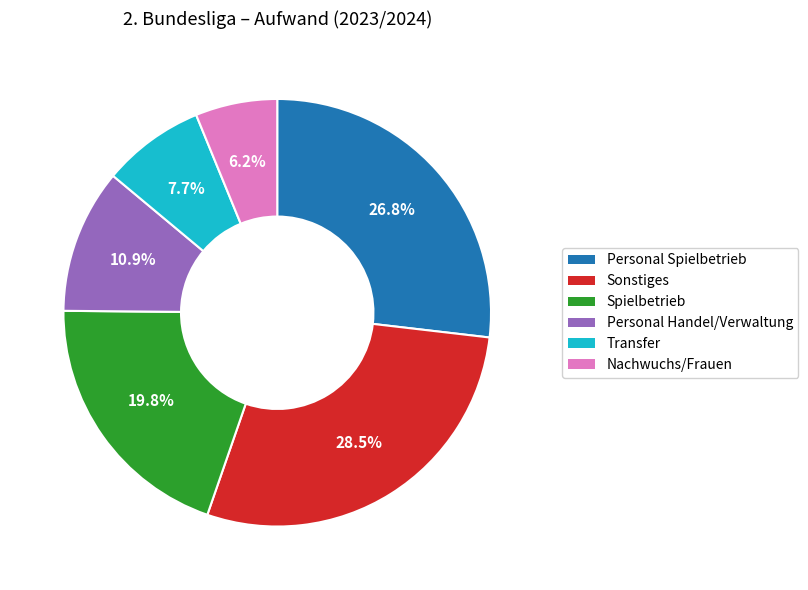

How many segments does this pie chart have?

6